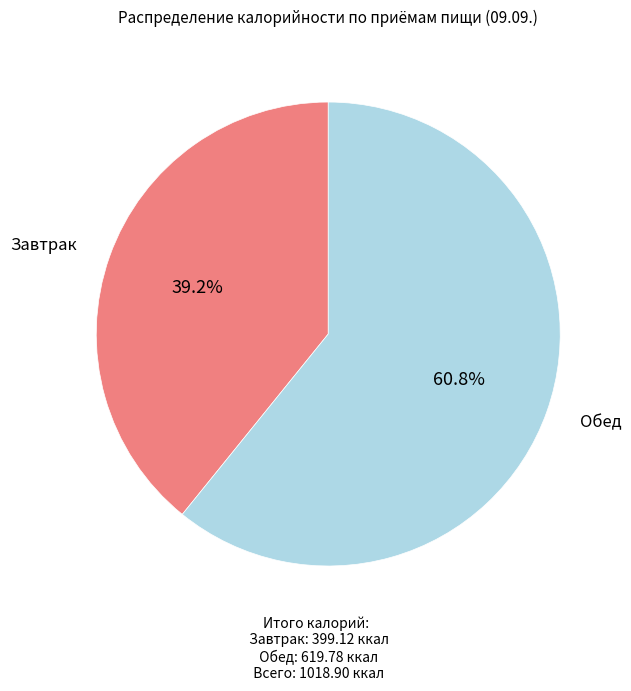

Does any single category account for the majority?

Yes